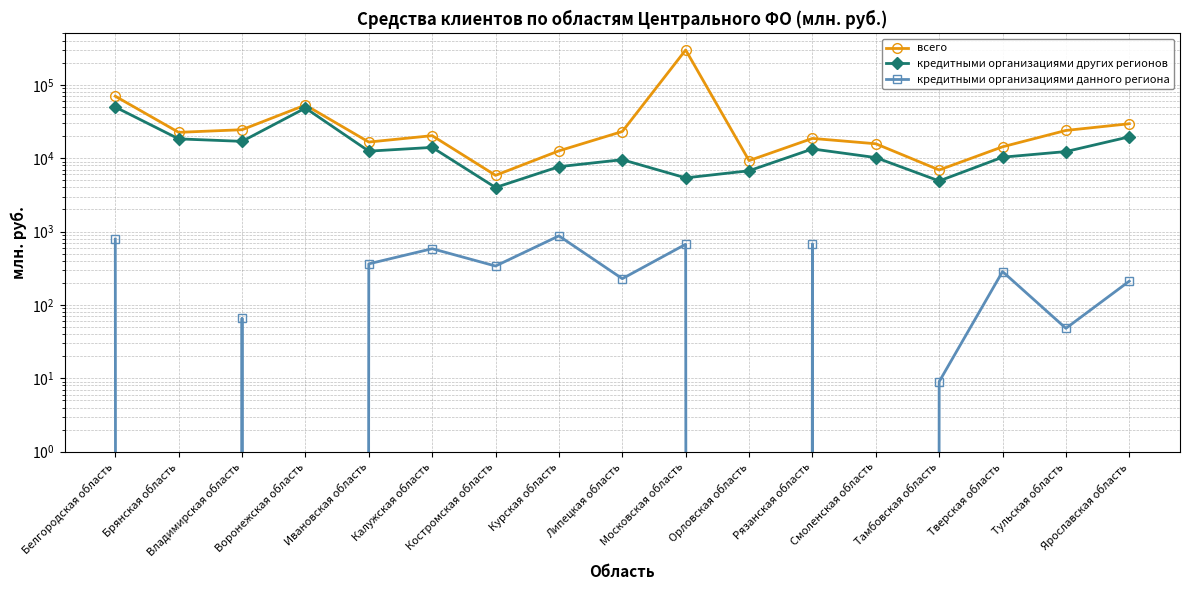

Does the chart have visible grid lines?

Yes